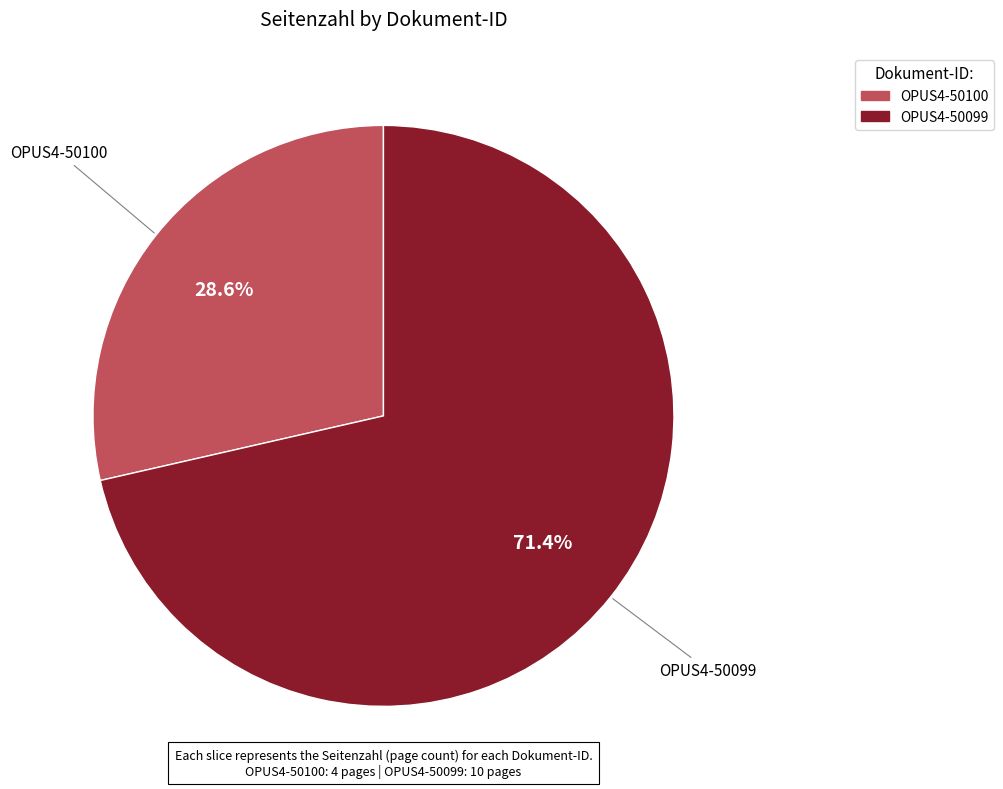

Which slice is the smallest?

OPUS4-50100